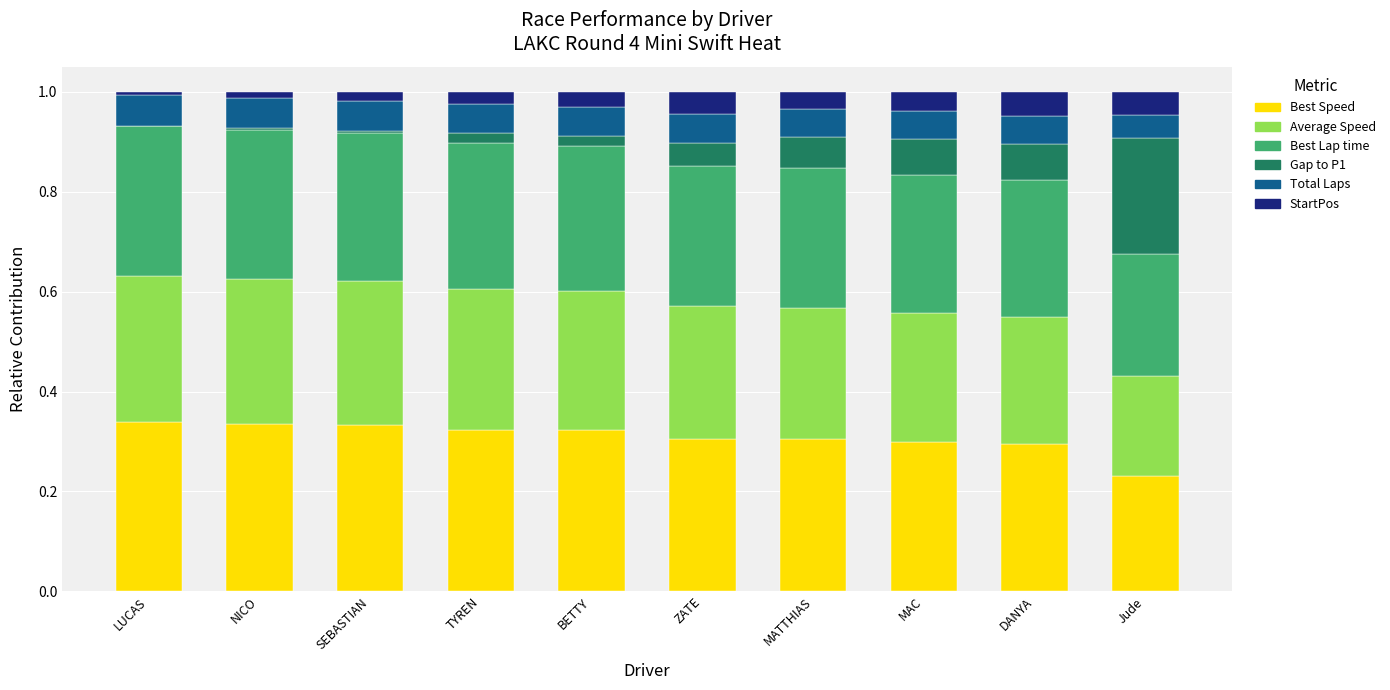

What is the total value across all series at BETTY?

1.0